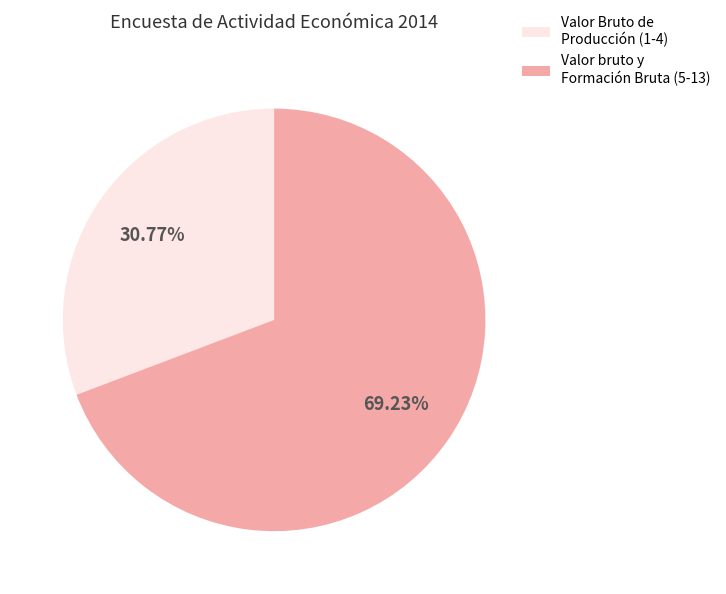

Is there a majority slice in this chart?

Yes